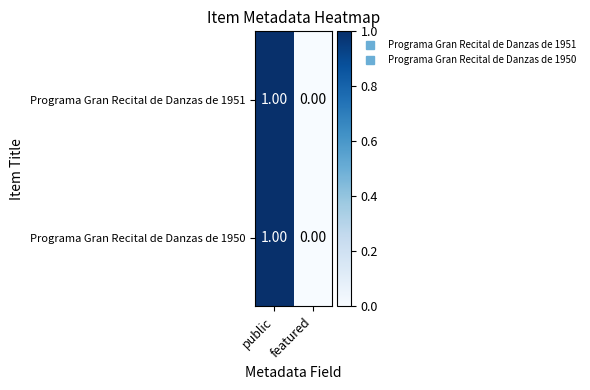

Rank the categories by Programa Gran Recital de Danzas de 1951 value from highest to lowest.

public, featured